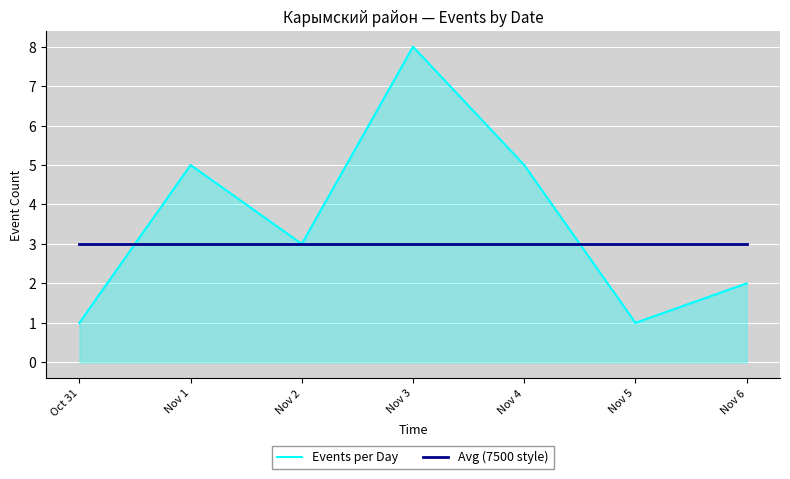

What is the total value across all series at Nov 1?

8